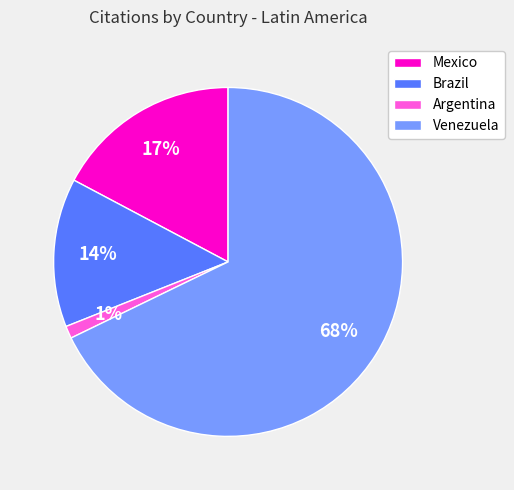

Count the number of slices in the pie.

4